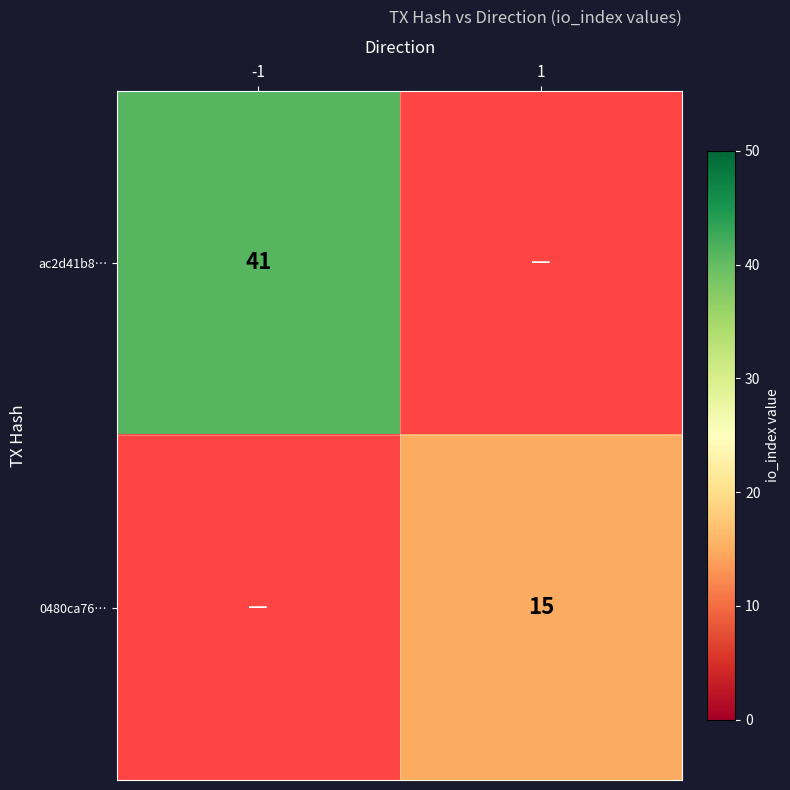

The ac2d41b8… series shows 41 at -1. True or false?

True